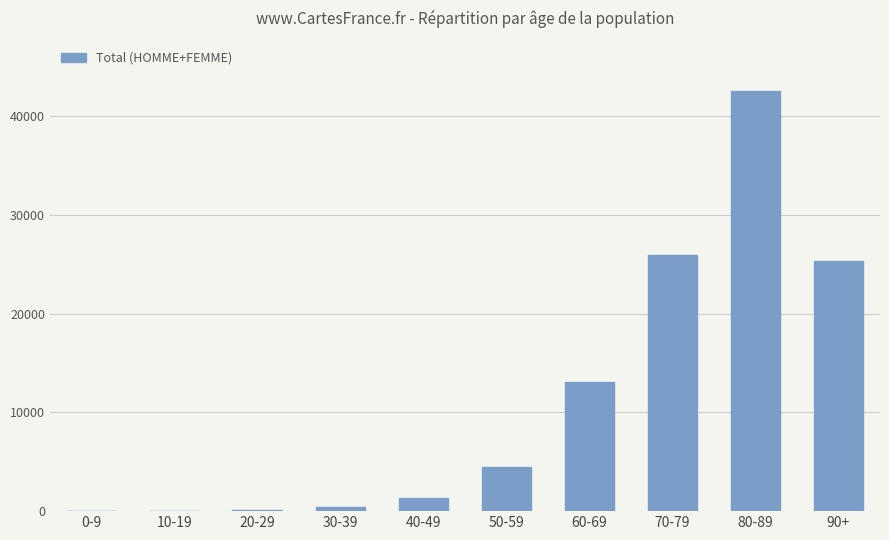

What is the sum of all values?

113347